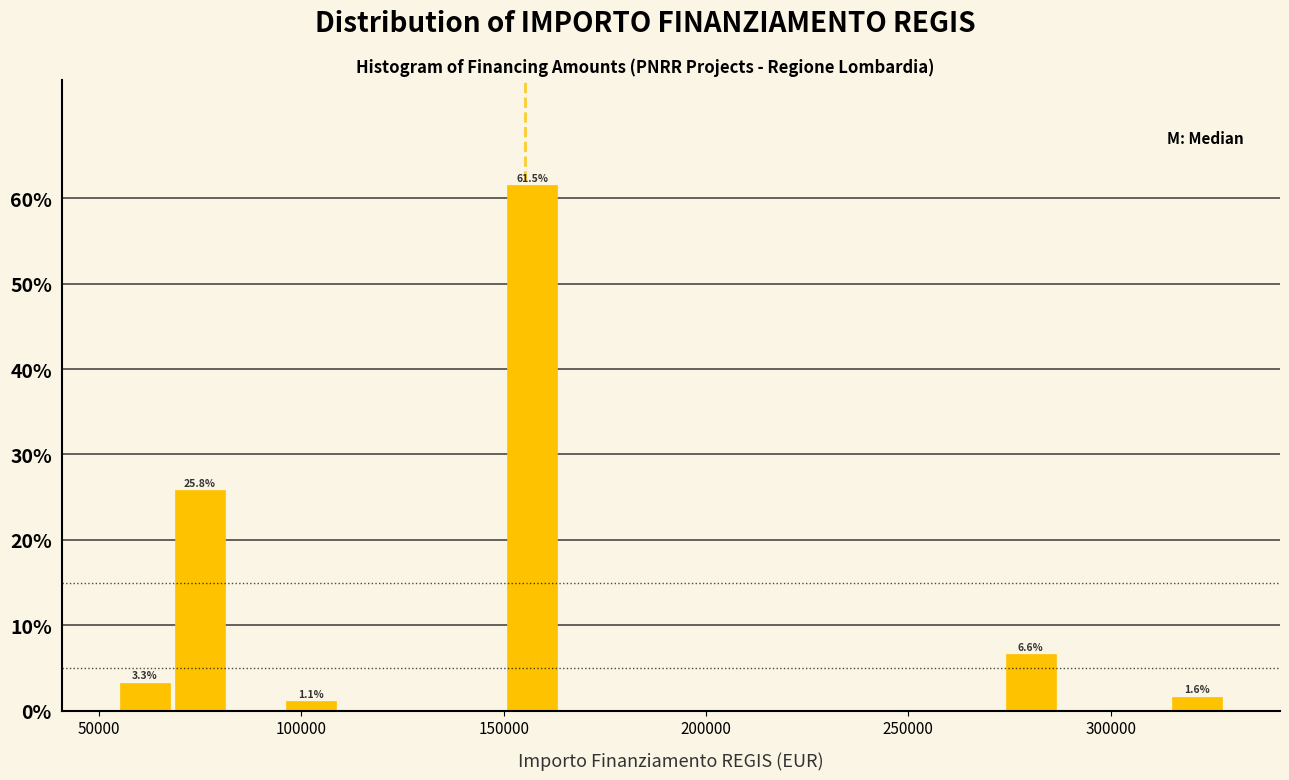

Around what value on the x-axis is the tallest bar? Give the approximate position of its centre, as read against the axis.

155000